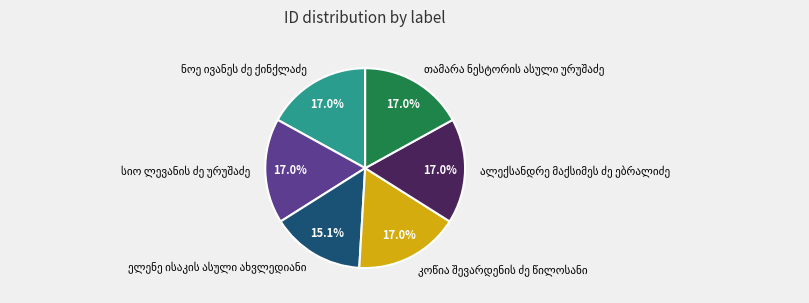

Count the number of slices in the pie.

6